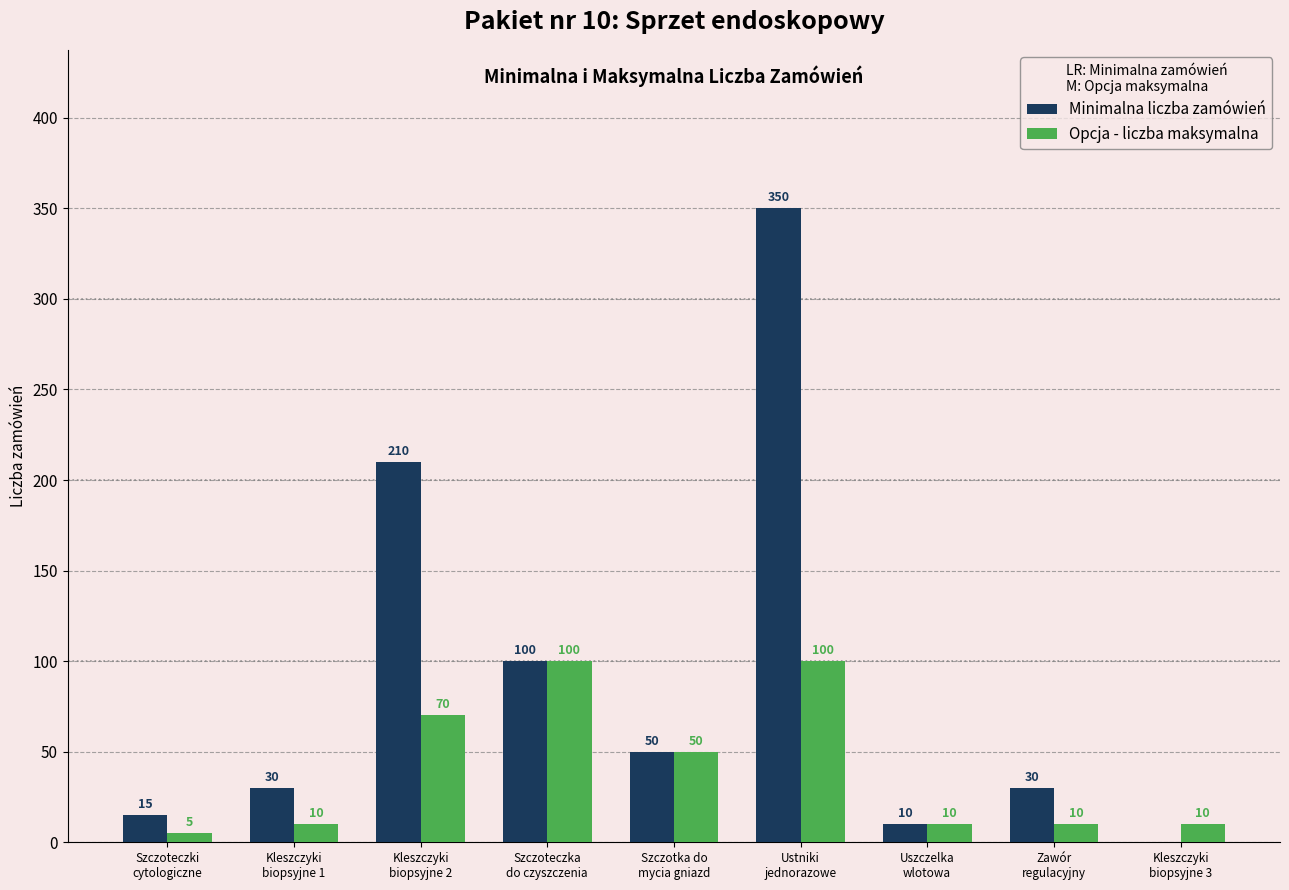

What is the average value of the Opcja - liczba maksymalna series?

41